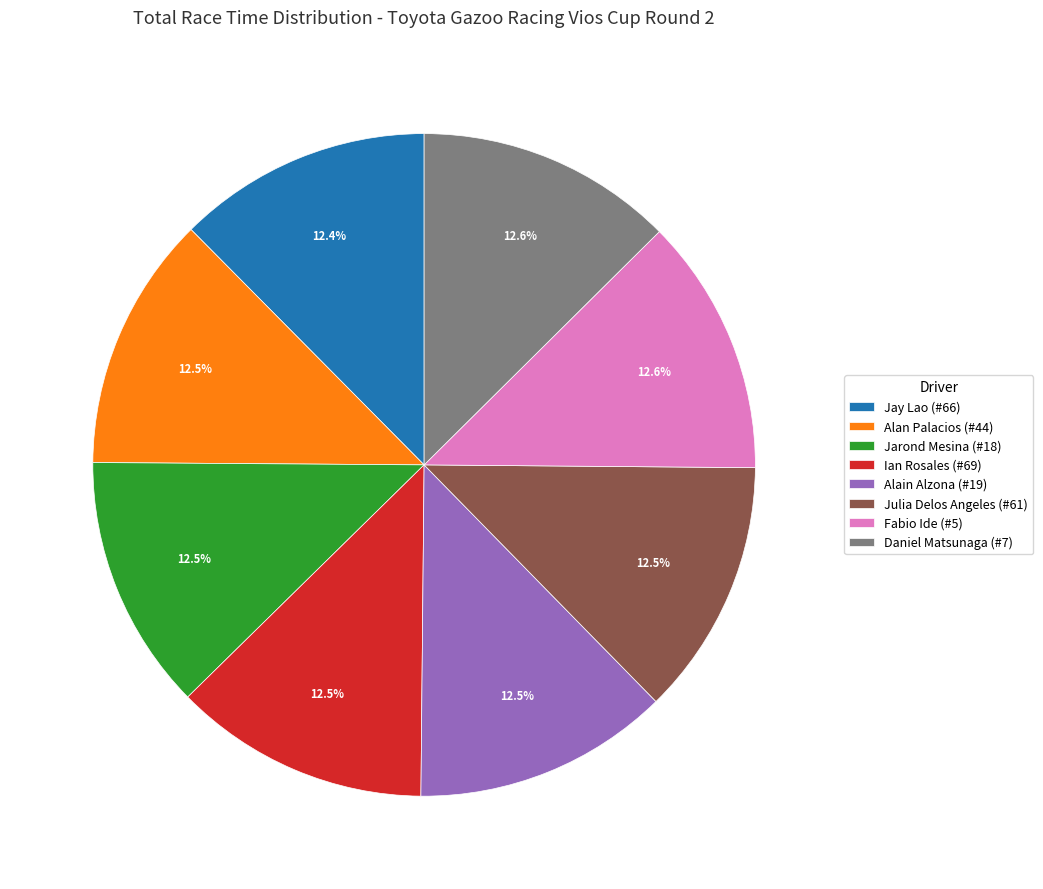

To the nearest percent, what percentage of the pie is Daniel Matsunaga (#7)?

13%